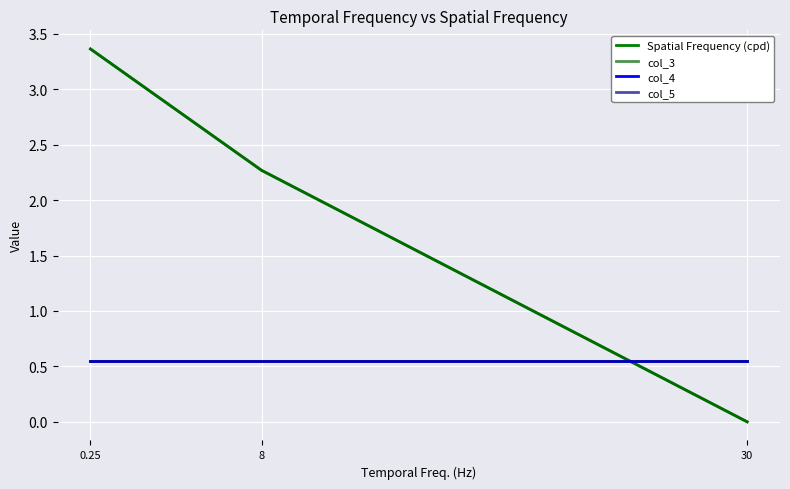

What position from the right is 8?

2